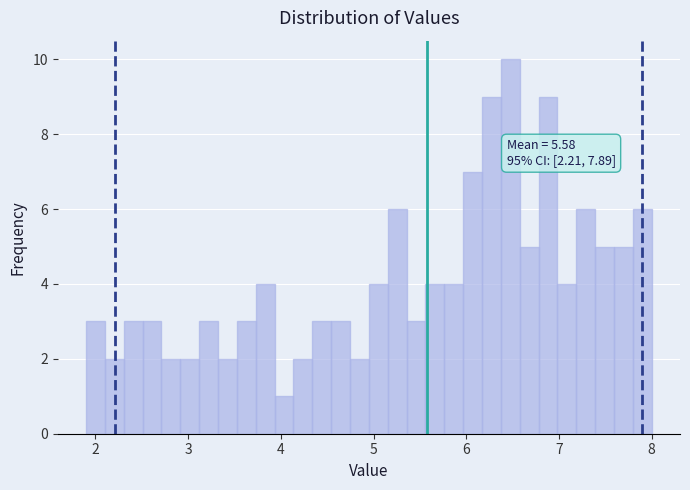

Read against the x-axis, roughly where is the centre of the tallest bar?

6.5